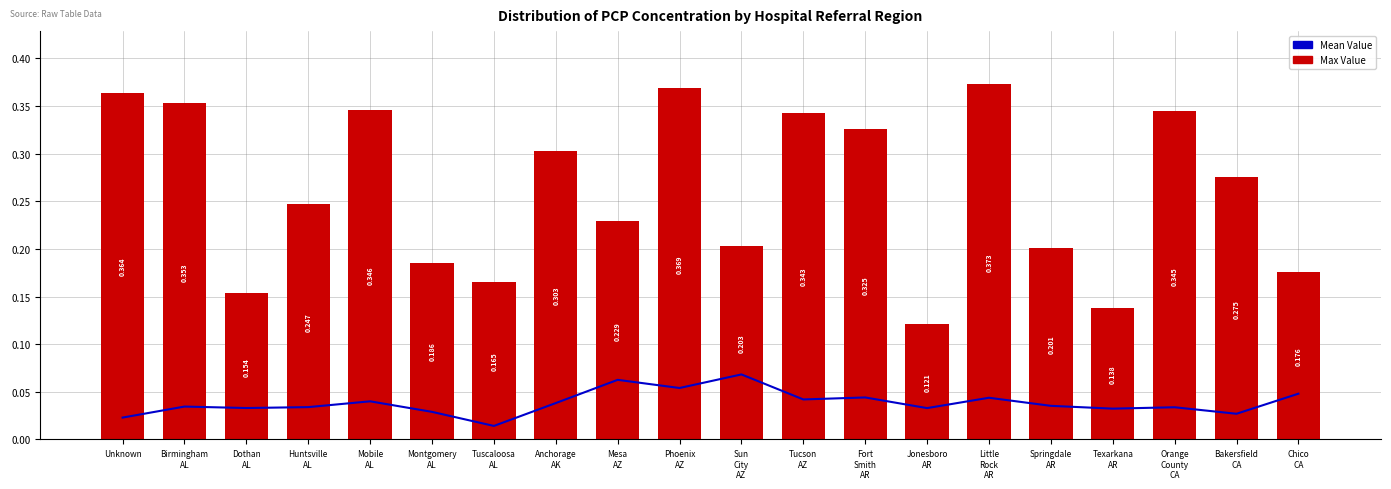

At which category is the sum across all series the highest?

Phoenix
AZ